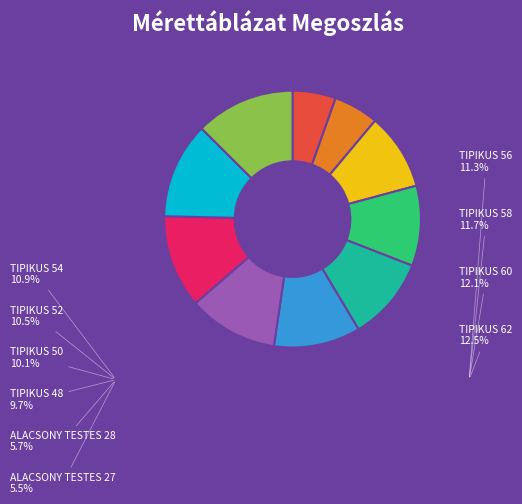

Is the sum of TIPIKUS 54 and TIPIKUS 56 greater than half?

No